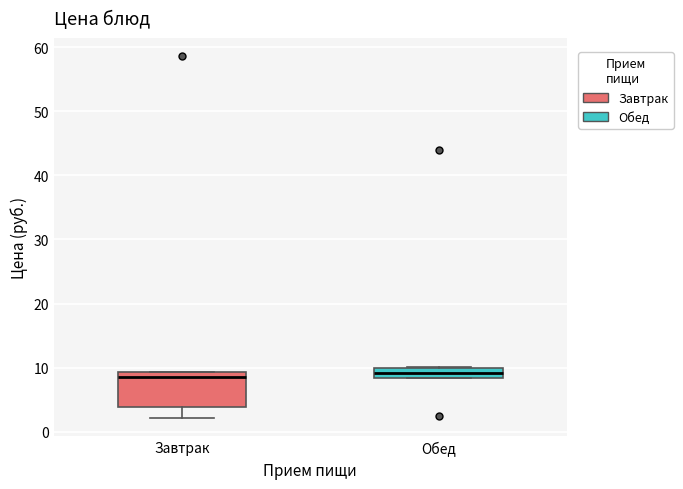

Where is the upper edge of the box for Завтрак on the y-axis? The values are not printed on the chart, so give them approximately, as read against the axis.

9